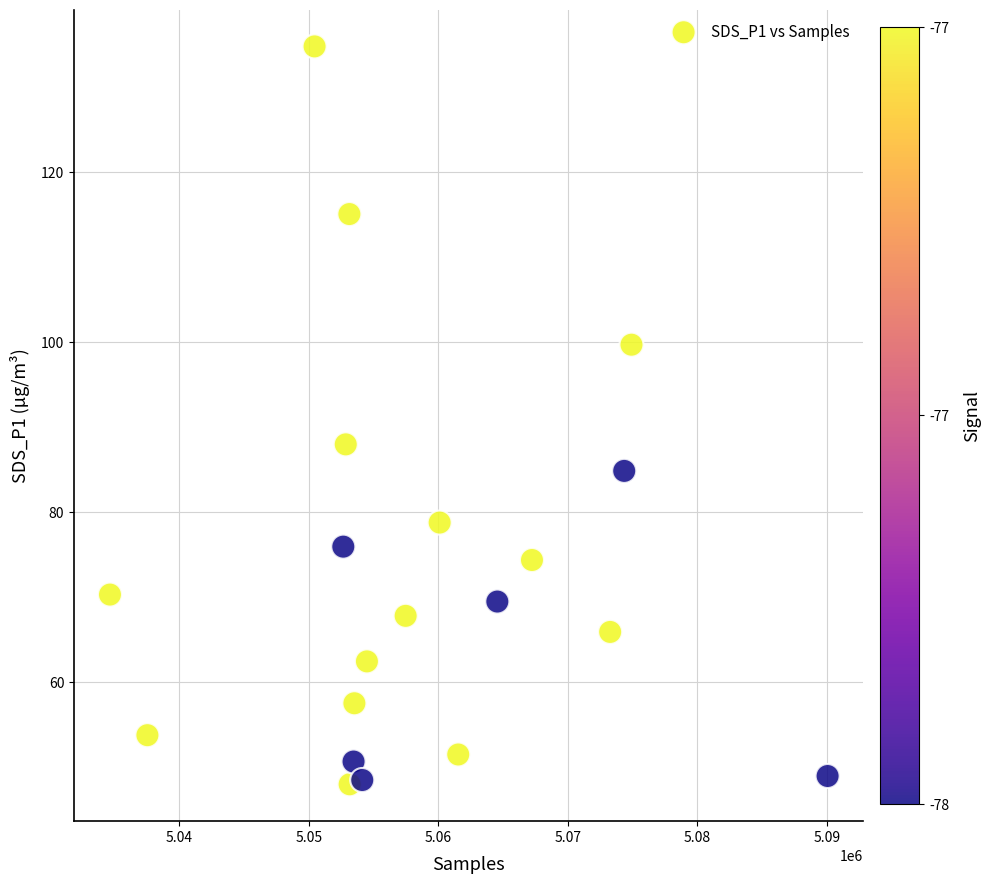

What Y value in the scatter plot is closest to 91?

88.0